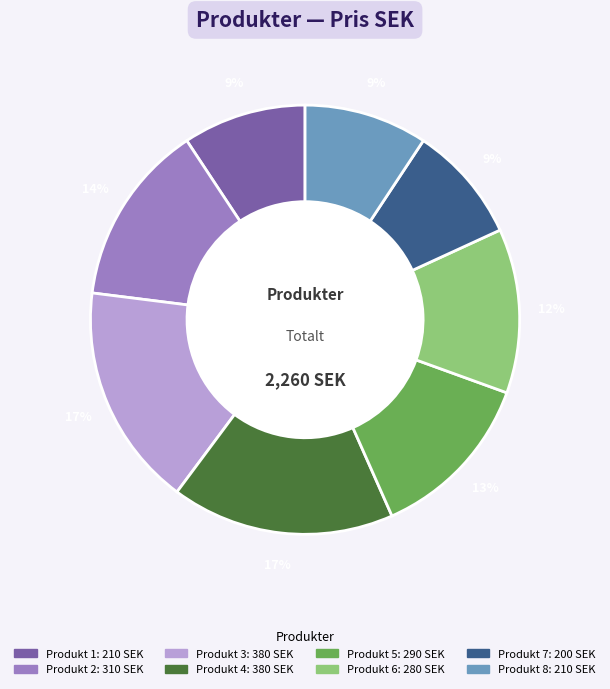

Is it true that Produkt 5 is 13% of the pie?

True